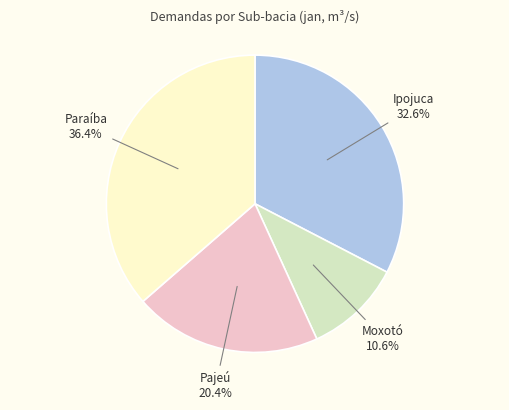

To the nearest percent, what is the average slice percentage?

25%